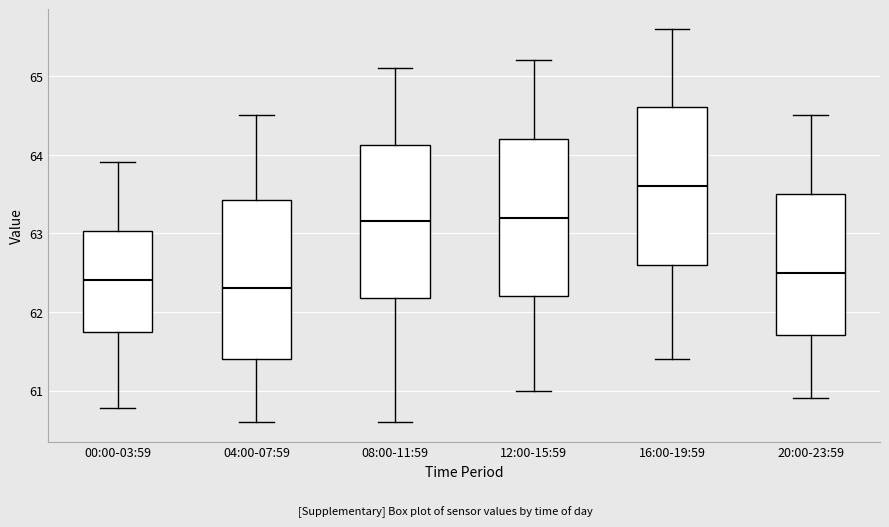

Reading left to right, read every box against the y-axis: the position of its median line, the range the box covers, and the ends of its whiskers. The values are not printed on the chart, so give them approximately, as read against the axis.

00:00-03:59: median 62.4, box 61.7 to 63.0, whiskers 60.8 to 63.9
04:00-07:59: median 62.3, box 61.4 to 63.4, whiskers 60.6 to 64.5
08:00-11:59: median 63.2, box 62.2 to 64.1, whiskers 60.6 to 65.1
12:00-15:59: median 63.2, box 62.2 to 64.2, whiskers 61.0 to 65.2
16:00-19:59: median 63.6, box 62.6 to 64.6, whiskers 61.4 to 65.6
20:00-23:59: median 62.5, box 61.7 to 63.5, whiskers 60.9 to 64.5